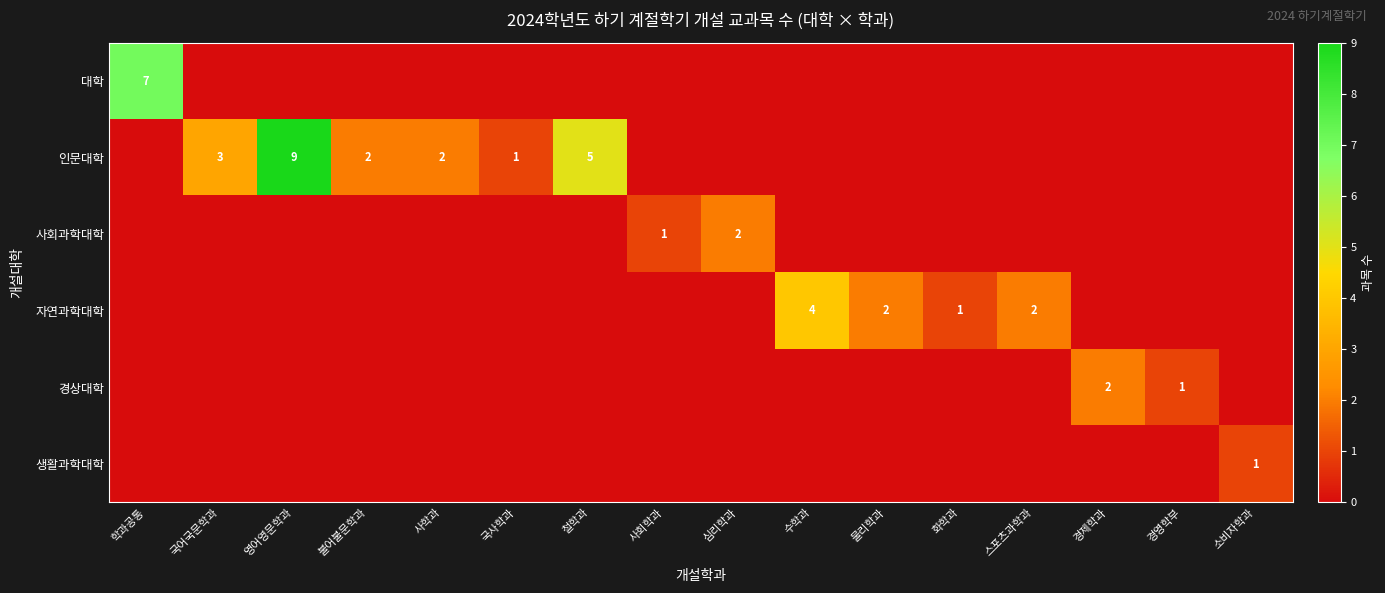

The value of 자연과학대학 at 물리학과 is 1. True or false?

False